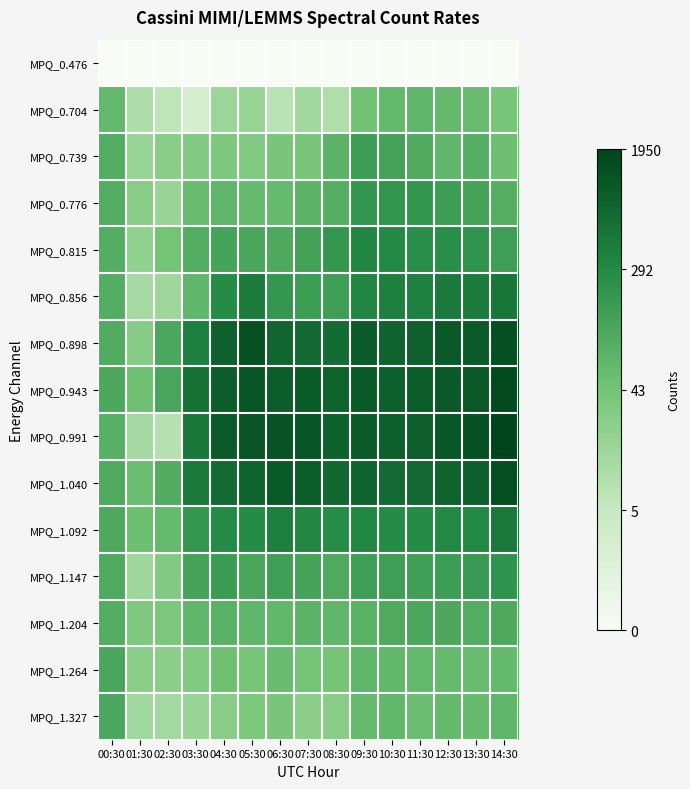

Reading left to right, what are all the values shown in this chart?

MPQ_0.476: 00:30=0.0	01:30=0.0	02:30=0.0	03:30=0.0	04:30=0.0	05:30=0.0	06:30=0.0	07:30=0.0	08:30=0.0	09:30=0.0	10:30=0.0	11:30=0.0	12:30=0.0	13:30=0.0	14:30=0.0
MPQ_0.704: 00:30=4.2	01:30=2.5	02:30=2.1	03:30=1.4	04:30=2.9	05:30=2.9	06:30=2.2	07:30=2.8	08:30=2.4	09:30=3.8	10:30=4.1	11:30=4.2	12:30=4.1	13:30=4.0	14:30=3.7
MPQ_0.739: 00:30=4.6	01:30=2.9	02:30=3.3	03:30=3.4	04:30=3.6	05:30=3.4	06:30=3.7	07:30=3.7	08:30=4.3	09:30=5.1	10:30=4.9	11:30=4.6	12:30=4.2	13:30=4.5	14:30=3.9
MPQ_0.776: 00:30=4.6	01:30=3.3	02:30=2.9	03:30=4.0	04:30=4.3	05:30=4.1	06:30=4.1	07:30=4.3	08:30=4.5	09:30=5.3	10:30=5.4	11:30=5.3	12:30=5.1	13:30=4.9	14:30=4.5
MPQ_0.815: 00:30=4.5	01:30=3.1	02:30=3.8	03:30=4.6	04:30=4.9	05:30=4.8	06:30=4.7	07:30=4.9	08:30=5.3	09:30=5.8	10:30=5.7	11:30=5.6	12:30=5.5	13:30=5.4	14:30=5.0
MPQ_0.856: 00:30=4.5	01:30=2.6	02:30=2.8	03:30=4.2	04:30=5.6	05:30=6.1	06:30=5.3	07:30=5.1	08:30=5.0	09:30=5.8	10:30=6.0	11:30=5.9	12:30=6.1	13:30=6.1	14:30=6.2
MPQ_0.898: 00:30=4.6	01:30=3.4	02:30=4.7	03:30=6.0	04:30=6.8	05:30=7.2	06:30=6.7	07:30=6.6	08:30=6.5	09:30=6.9	10:30=6.7	11:30=6.8	12:30=7.0	13:30=6.9	14:30=7.3
MPQ_0.943: 00:30=4.7	01:30=3.9	02:30=4.8	03:30=6.3	04:30=6.9	05:30=7.1	06:30=6.9	07:30=6.9	08:30=6.7	09:30=7.0	10:30=6.8	11:30=6.9	12:30=7.0	13:30=7.0	14:30=7.4
MPQ_0.991: 00:30=4.4	01:30=2.7	02:30=2.3	03:30=6.2	04:30=6.9	05:30=7.1	06:30=7.1	07:30=7.1	08:30=6.8	09:30=6.9	10:30=6.8	11:30=6.9	12:30=7.1	13:30=7.2	14:30=7.6
MPQ_1.040: 00:30=4.6	01:30=4.0	02:30=4.6	03:30=6.1	04:30=6.5	05:30=6.7	06:30=7.0	07:30=6.9	08:30=6.6	09:30=6.7	10:30=6.5	11:30=6.6	12:30=6.7	13:30=6.8	14:30=7.3
MPQ_1.092: 00:30=4.7	01:30=4.0	02:30=4.1	03:30=5.2	04:30=5.7	05:30=5.7	06:30=6.0	07:30=5.8	08:30=5.6	09:30=5.8	10:30=5.6	11:30=5.6	12:30=5.7	13:30=5.7	14:30=6.1
MPQ_1.147: 00:30=4.6	01:30=2.8	02:30=3.4	03:30=4.9	04:30=5.1	05:30=4.8	06:30=5.0	07:30=4.8	08:30=4.6	09:30=5.0	10:30=5.0	11:30=5.0	12:30=5.1	13:30=5.2	14:30=5.4
MPQ_1.204: 00:30=4.6	01:30=3.5	02:30=3.6	03:30=4.2	04:30=4.4	05:30=4.2	06:30=4.2	07:30=4.3	08:30=4.2	09:30=4.4	10:30=4.6	11:30=4.7	12:30=4.7	13:30=4.6	14:30=4.7
MPQ_1.264: 00:30=4.7	01:30=3.3	02:30=3.3	03:30=3.5	04:30=3.9	05:30=3.7	06:30=4.0	07:30=3.8	08:30=3.7	09:30=4.3	10:30=4.2	11:30=4.2	12:30=4.1	13:30=4.0	14:30=4.1
MPQ_1.327: 00:30=4.7	01:30=2.8	02:30=2.7	03:30=2.9	04:30=3.3	05:30=3.6	06:30=3.7	07:30=3.3	08:30=3.3	09:30=4.1	10:30=4.2	11:30=4.0	12:30=4.1	13:30=4.1	14:30=4.3